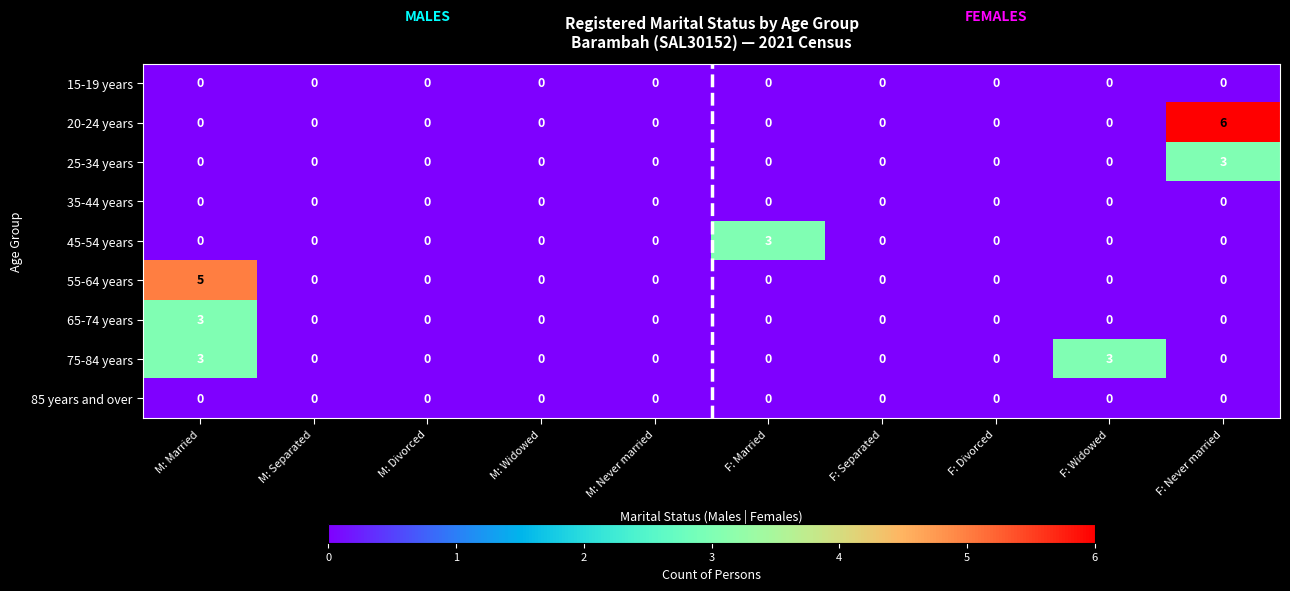

The 20-24 years series shows 0 at M: Married. True or false?

True